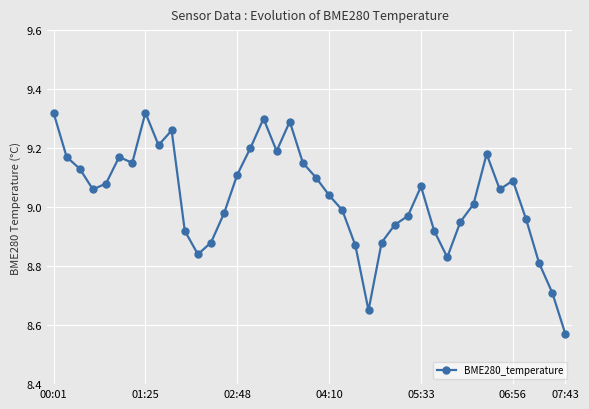

What is the sum of all values?

361.3